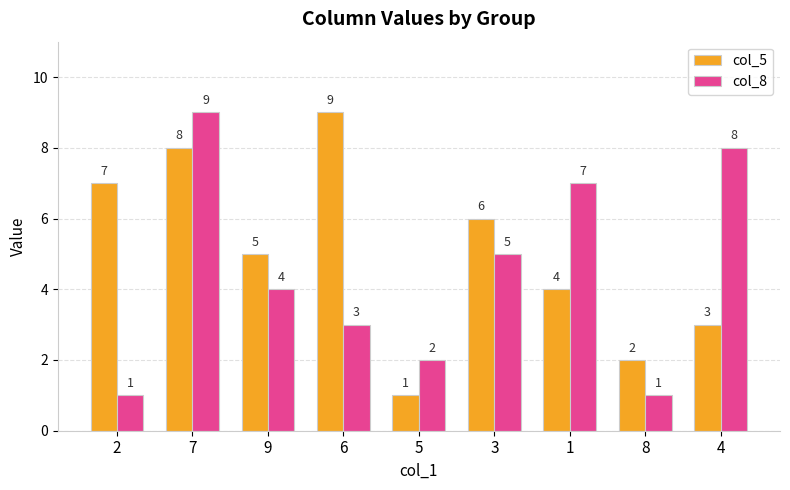

What is the sum of all col_8 values?

40